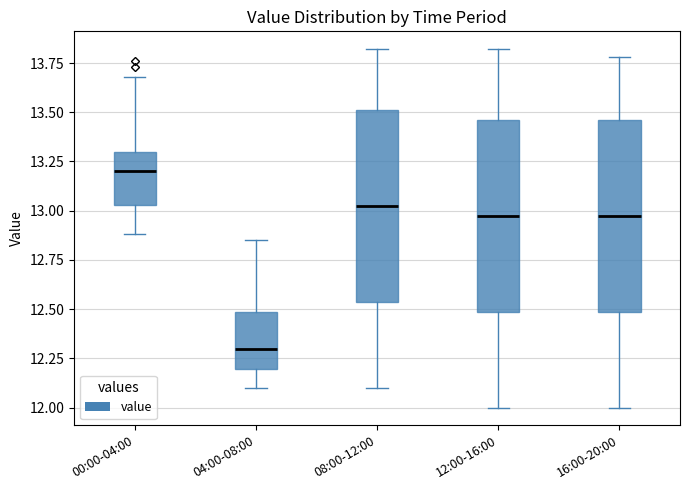

Where is the lower edge of the box for 04:00-08:00 on the y-axis? The values are not printed on the chart, so give them approximately, as read against the axis.

12.20